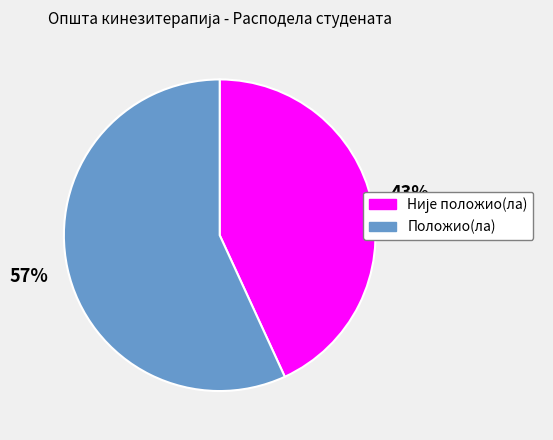

Which category has the biggest portion of the pie?

Положио(ла)